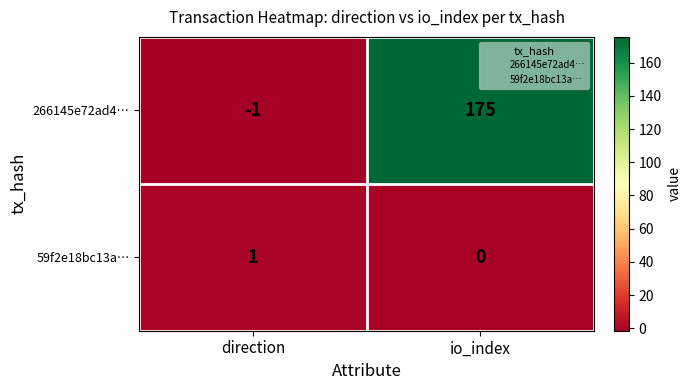

Reading left to right, extract all data points from this chart.

266145e72ad4…: direction=-1	io_index=175
59f2e18bc13a…: direction=1	io_index=0